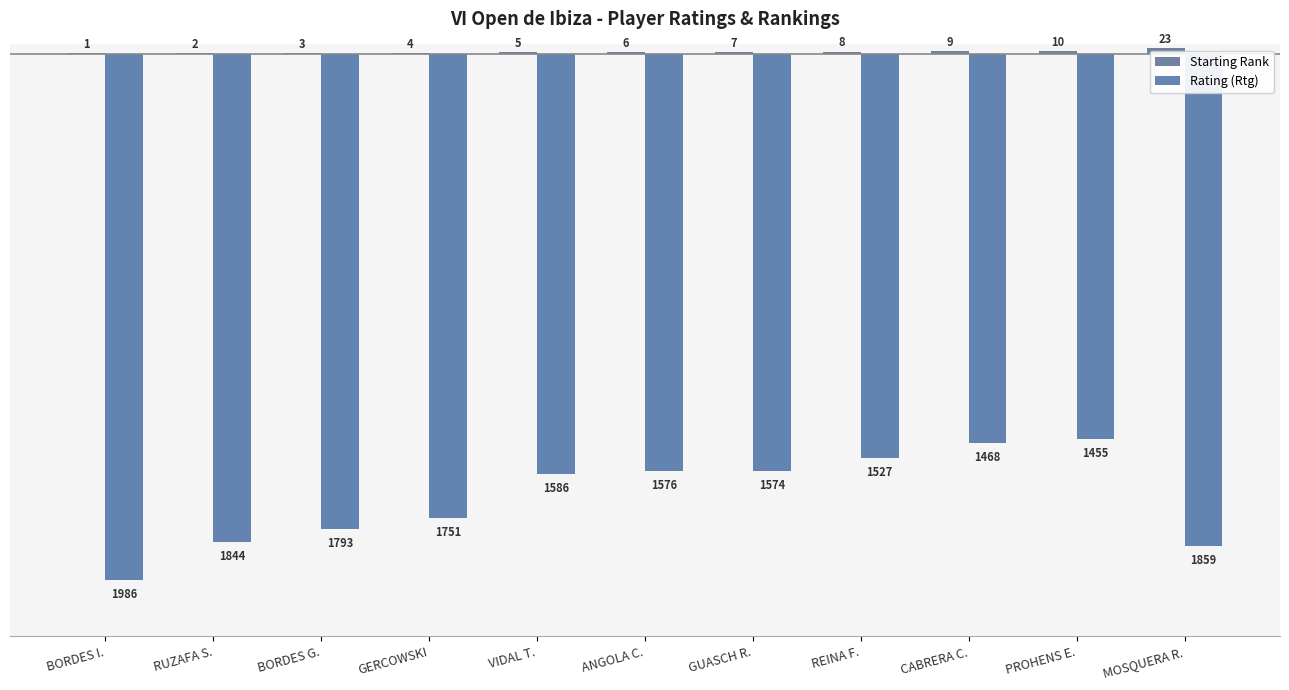

At which label is Starting Rank closest to 12?

PROHENS E.